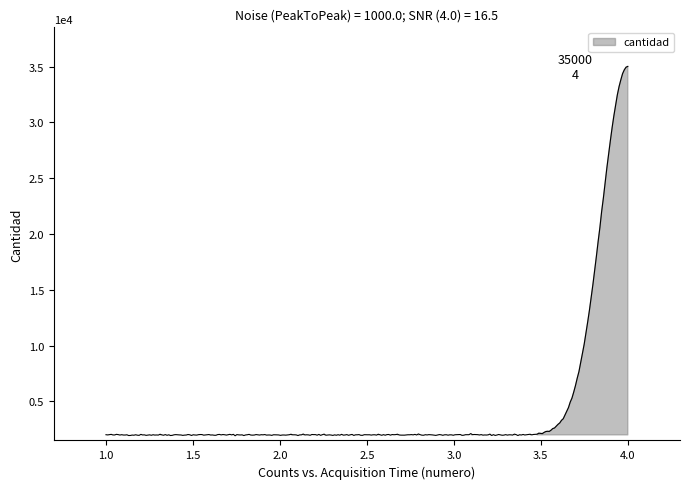

True or false: there are more than 2 points higher than both neighbors.

False